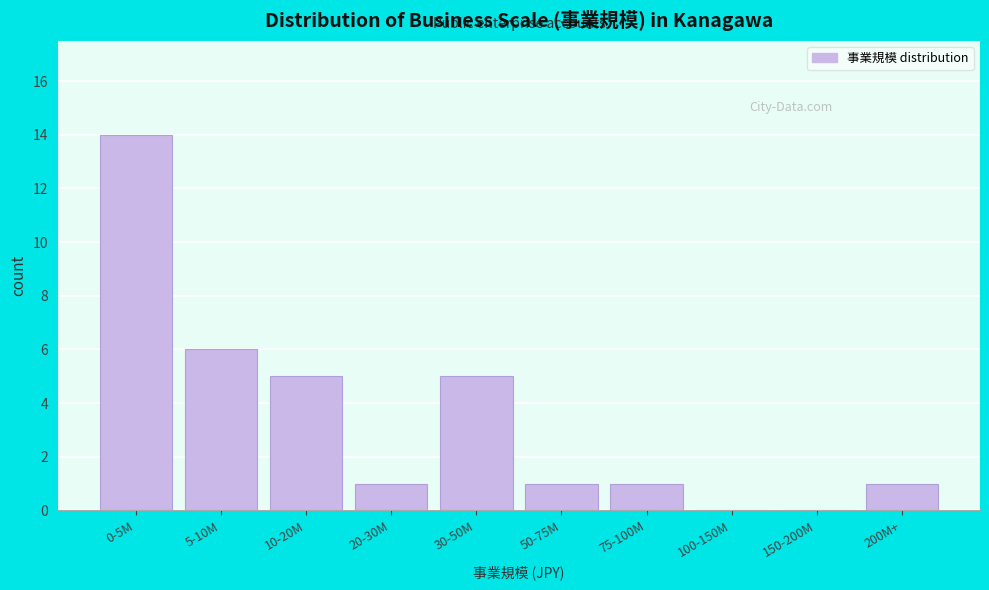

Reading left to right, list all the values displayed in this chart.

0-5M=14	5-10M=6	10-20M=5	20-30M=1	30-50M=5	50-75M=1	75-100M=1	100-150M=0	150-200M=0	200M+=1